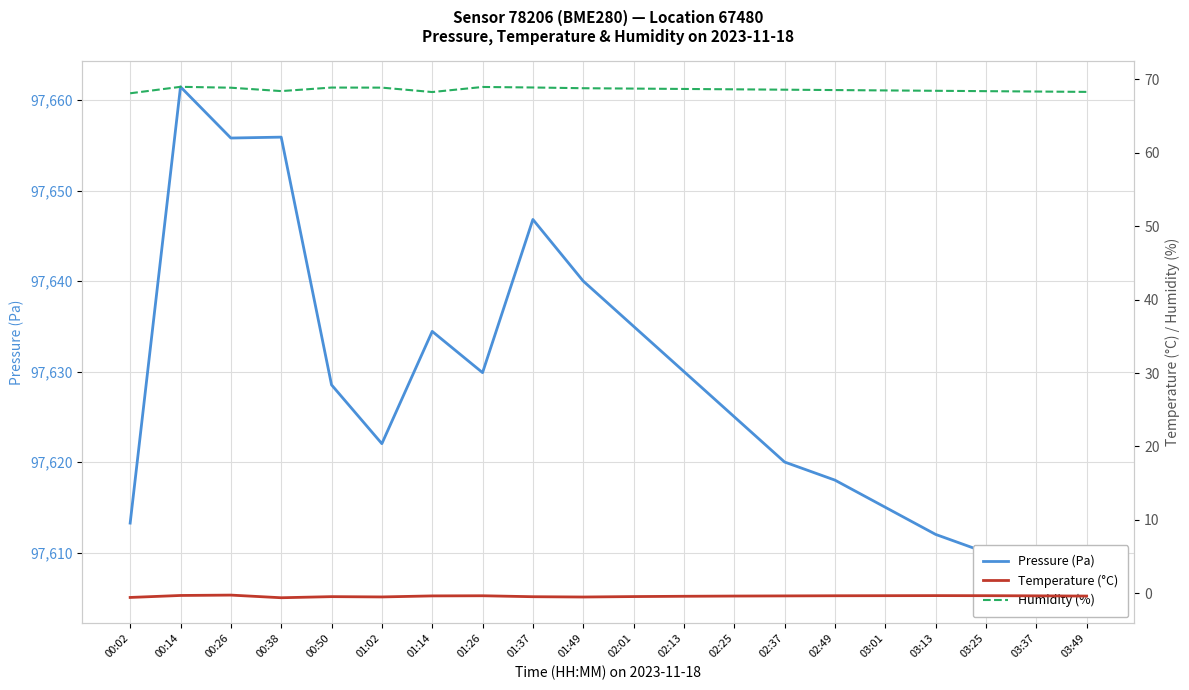

In Humidity (%), how many points are lower than both neighbors (excluding endpoints)?

2